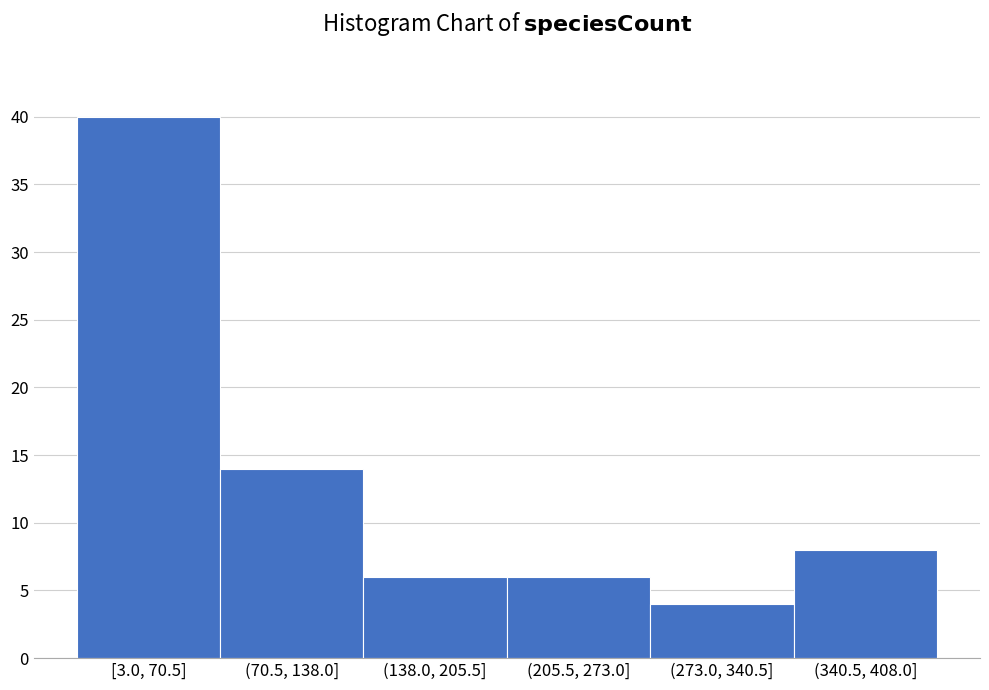

Reading left to right, extract all data points from this chart.

40	14	6	6	4	8